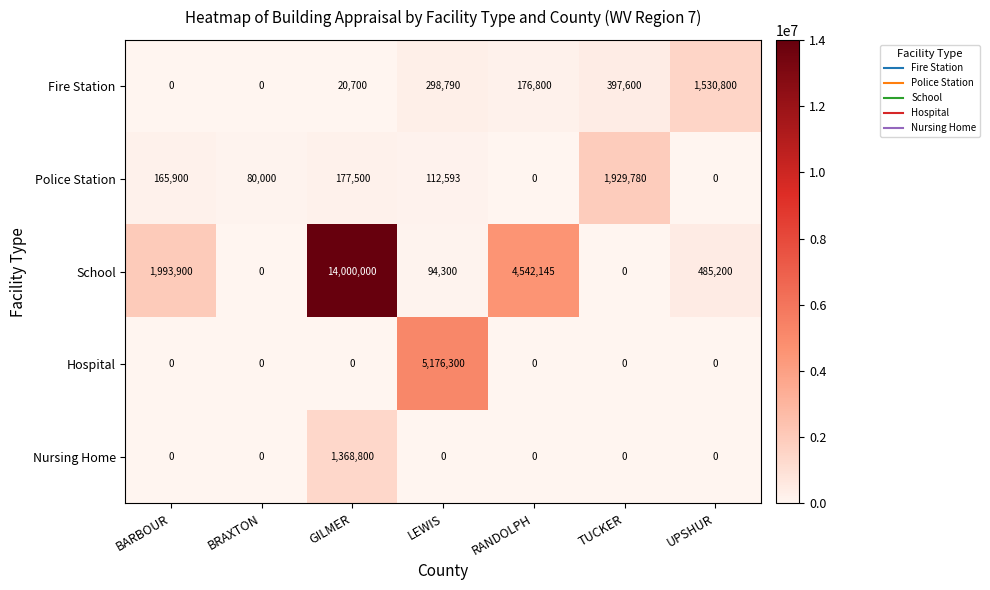

Rank the series by their maximum value, from highest to lowest.

School, Hospital, Police Station, Fire Station, Nursing Home